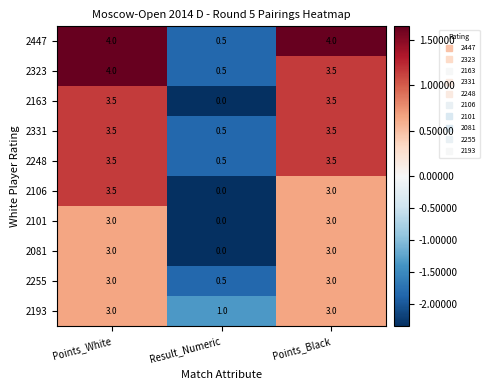

Rank the categories by 2323 value from lowest to highest.

Result_Numeric, Points_Black, Points_White